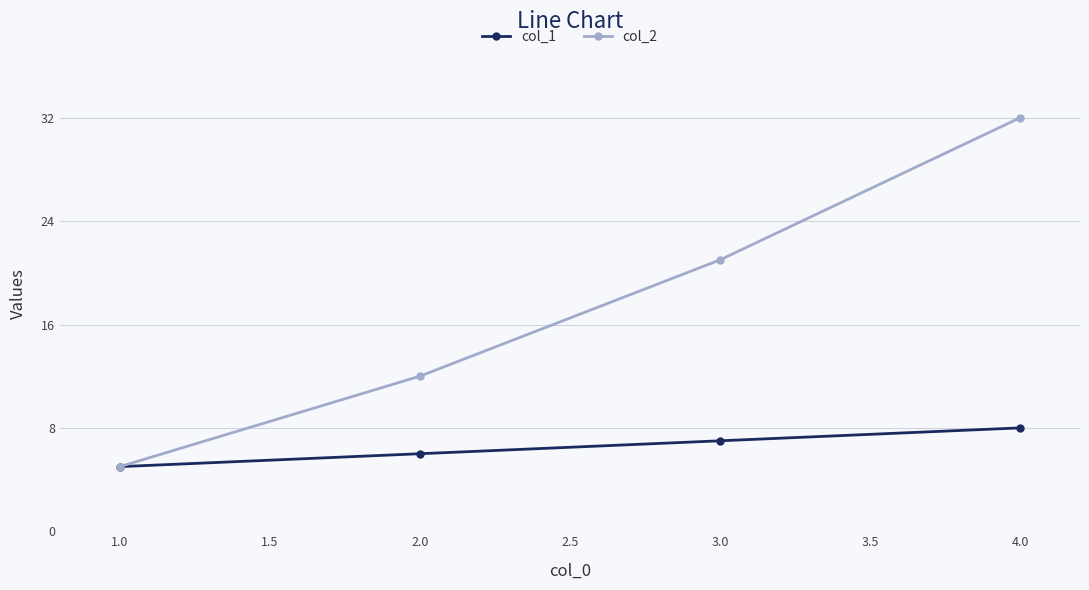

True or false: col_1 has more than 2 interior local peaks.

False